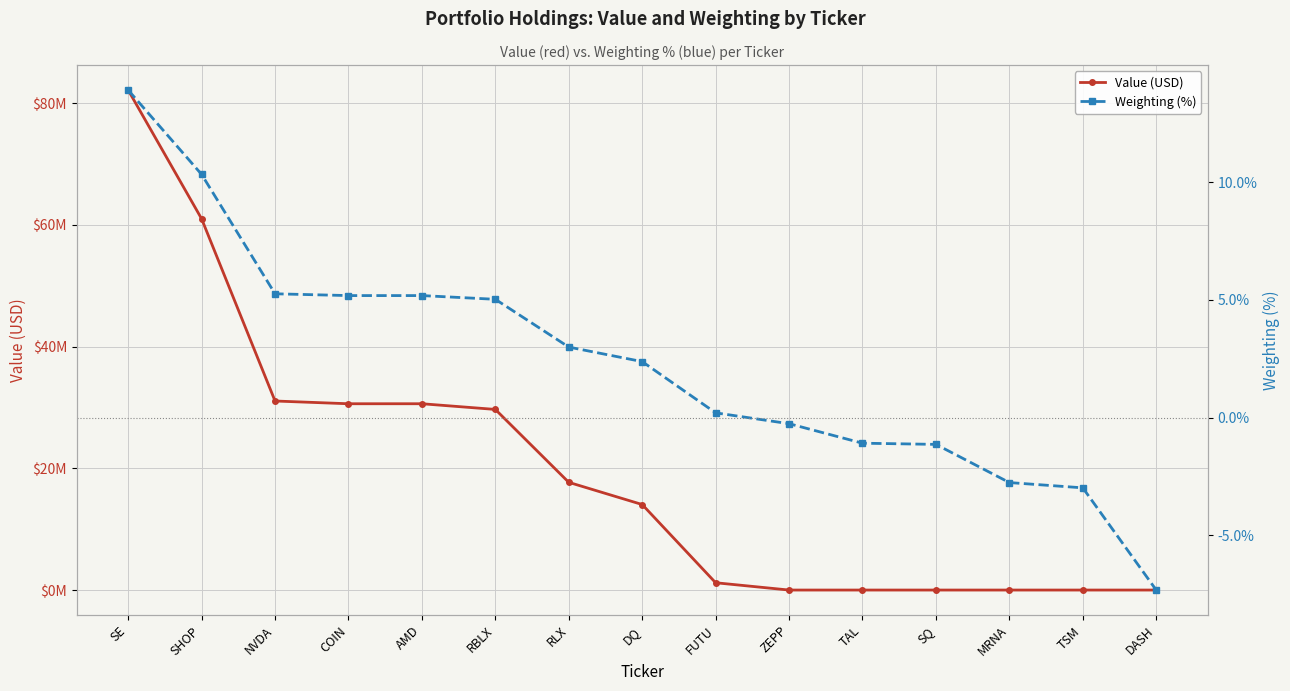

What is the total value across all series at RLX?

17692003.0